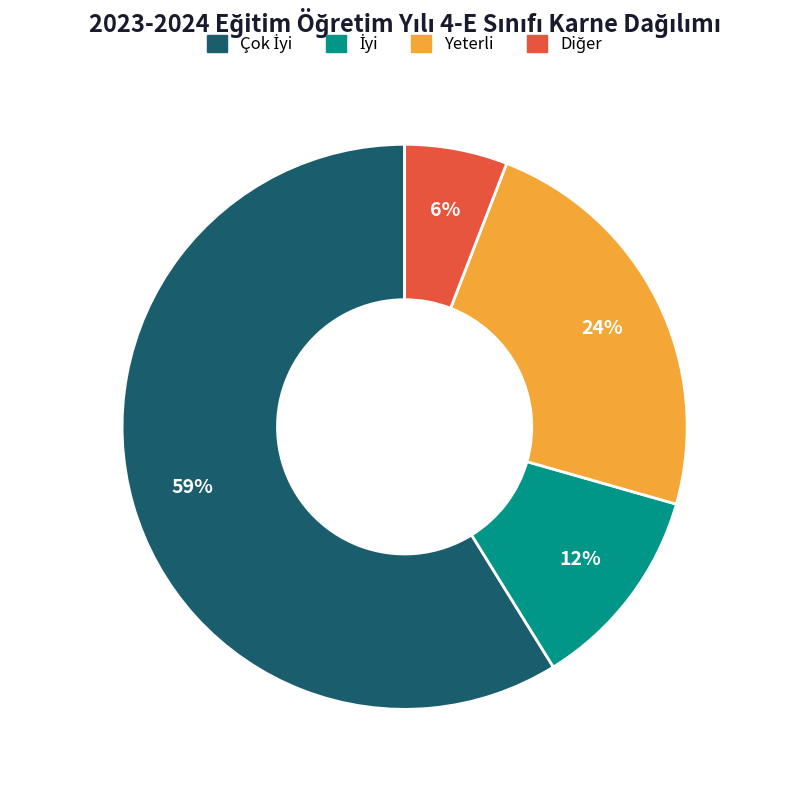

How many slices are in this pie chart?

4